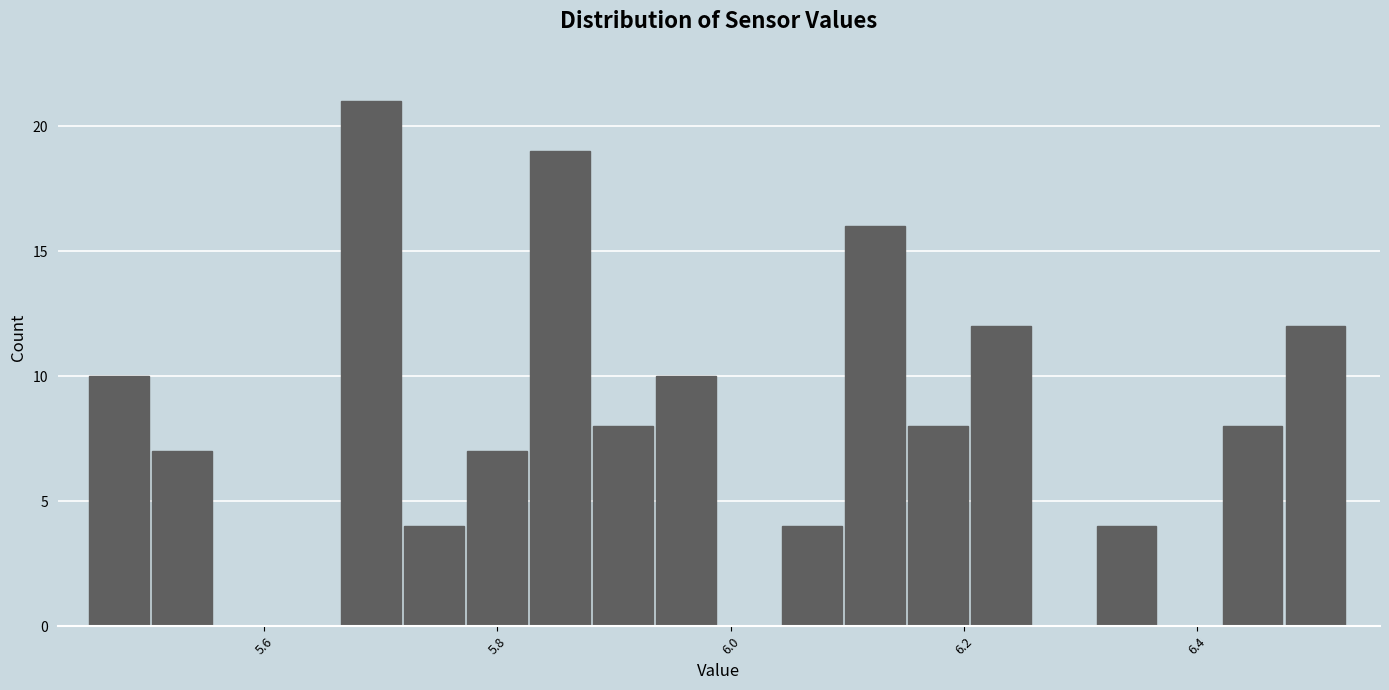

Read against the x-axis, roughly where is the centre of the tallest bar?

5.70